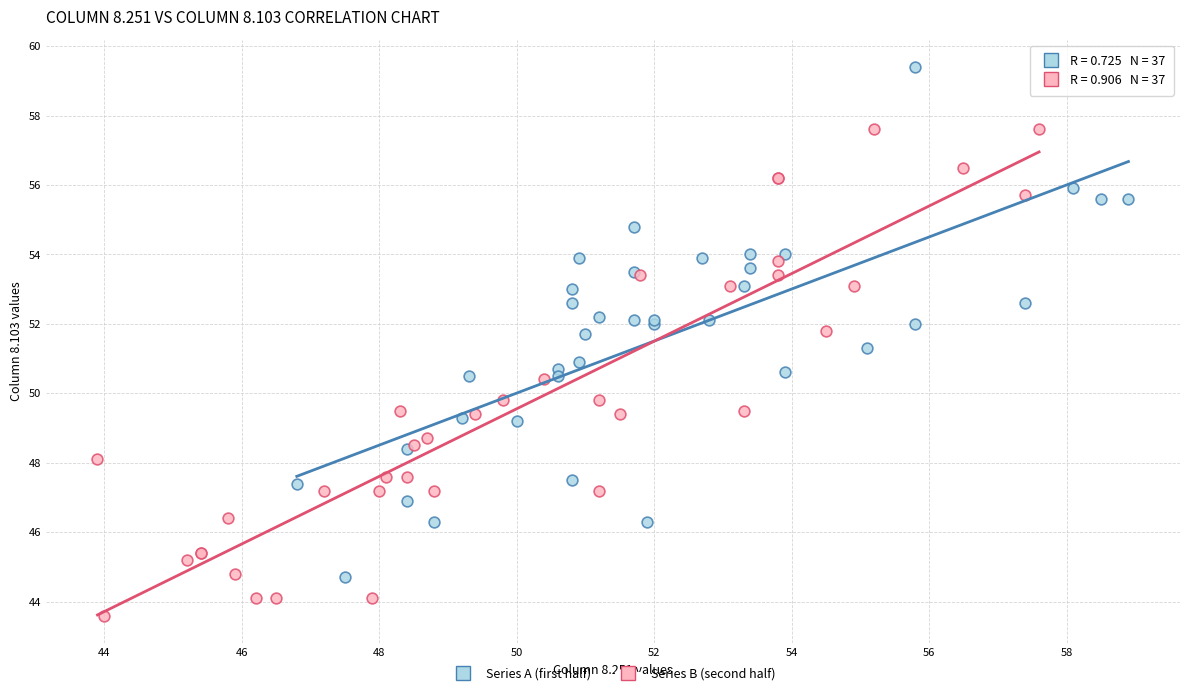

Which series reaches the maximum Y coordinate?

Series A (first half)